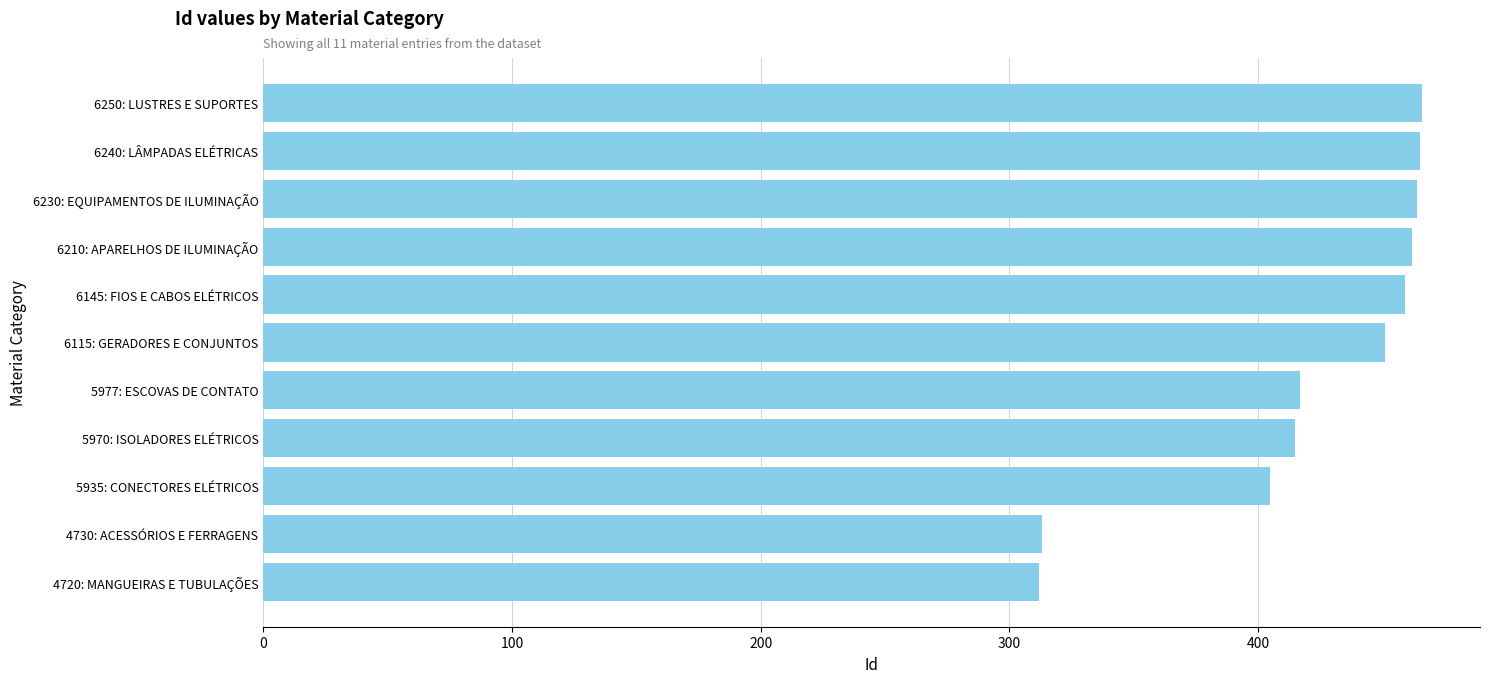

How many bars are there in total?

11